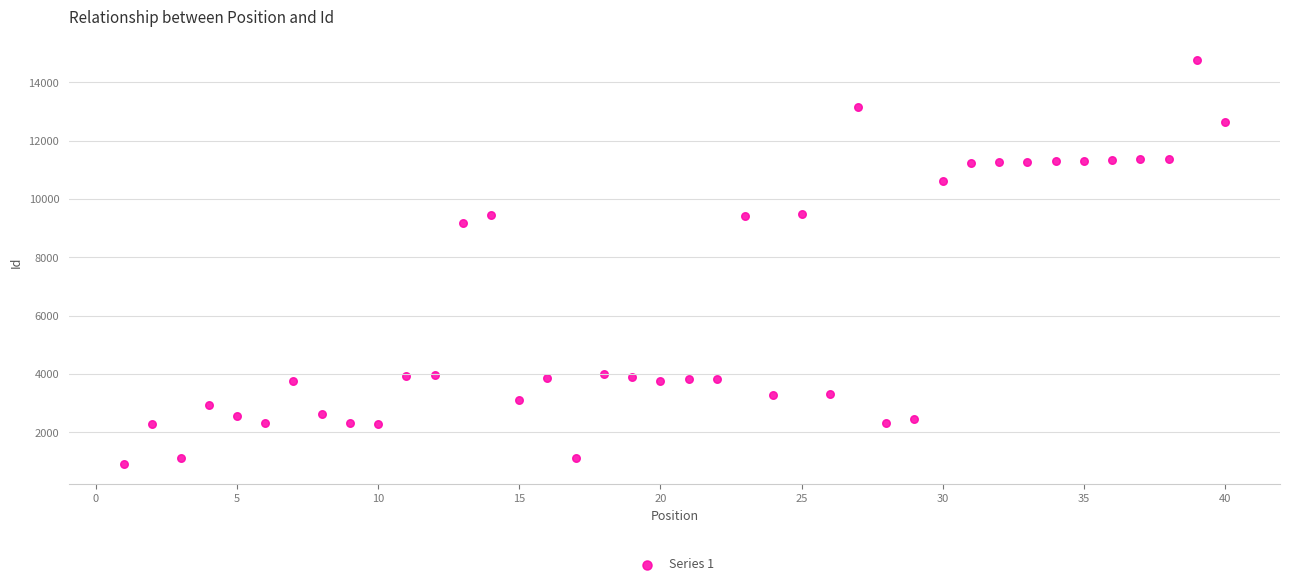

What Y value in the scatter plot is closest to 7846?

9174